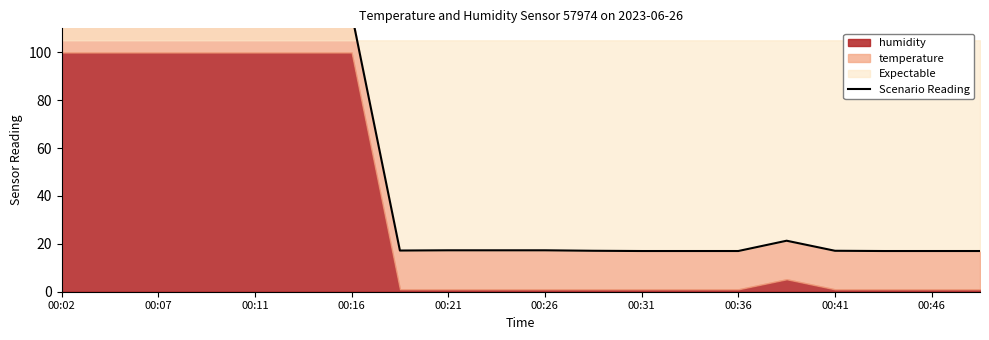

What is the change in value from 11 to 12?

-0.1